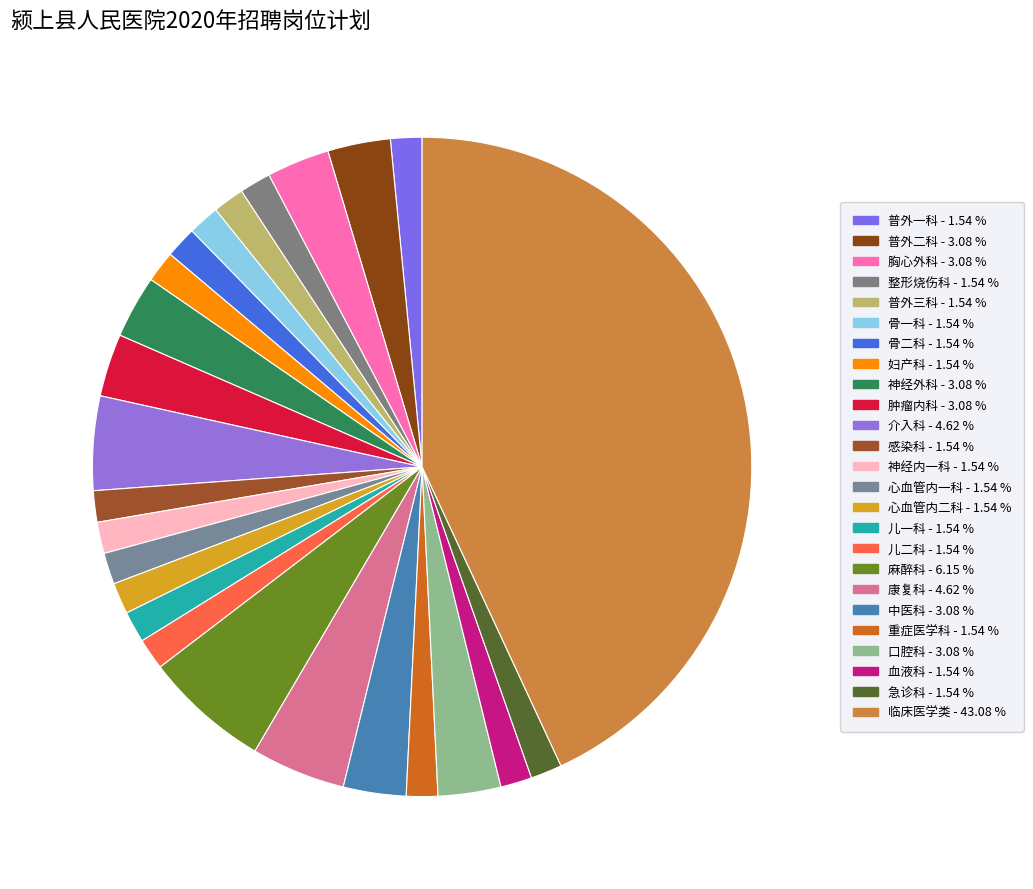

To the nearest percent, what is the difference between the largest and smallest slice percentages?

42%